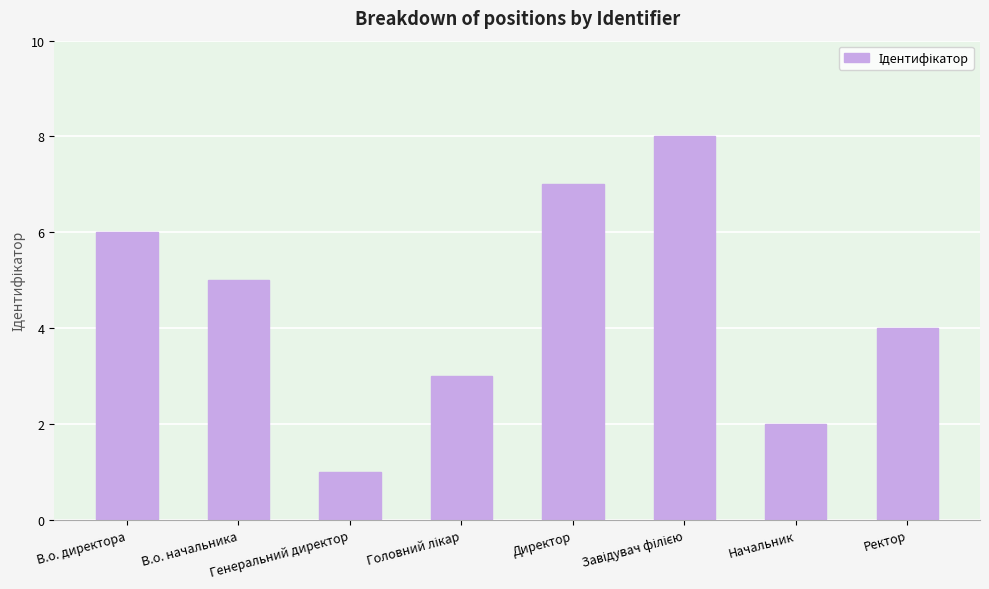

Are the bars grouped side by side (vs. stacked)?

No